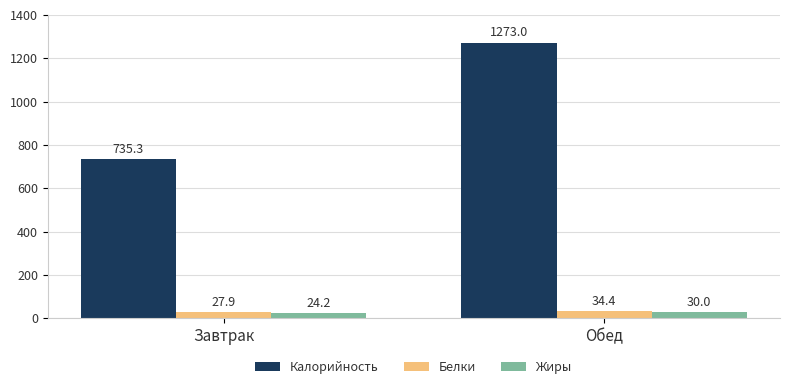

What is the difference between the highest and lowest values at Завтрак?

711.1